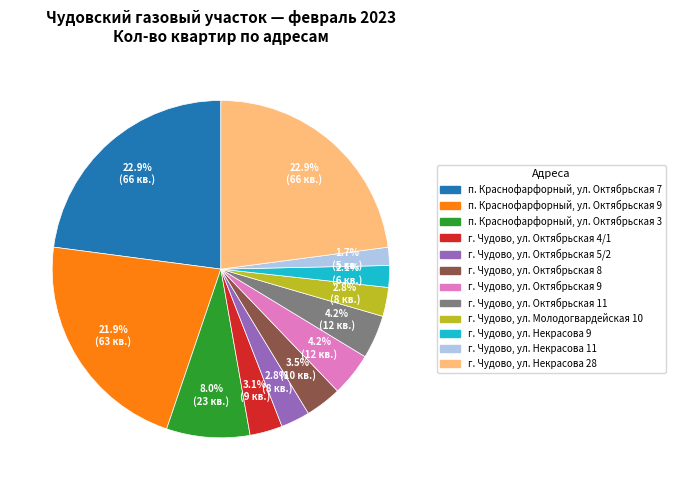

Which has a higher value, г. Чудово, ул. Октябрьская 9 or г. Чудово, ул. Октябрьская 8?

г. Чудово, ул. Октябрьская 9